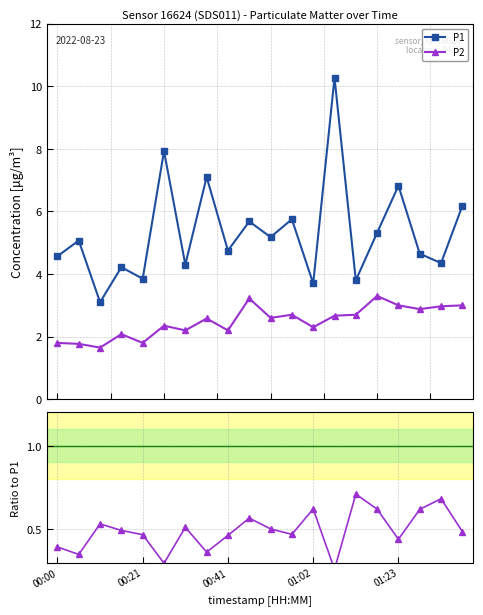

At which label does P1 reach its peak?

13